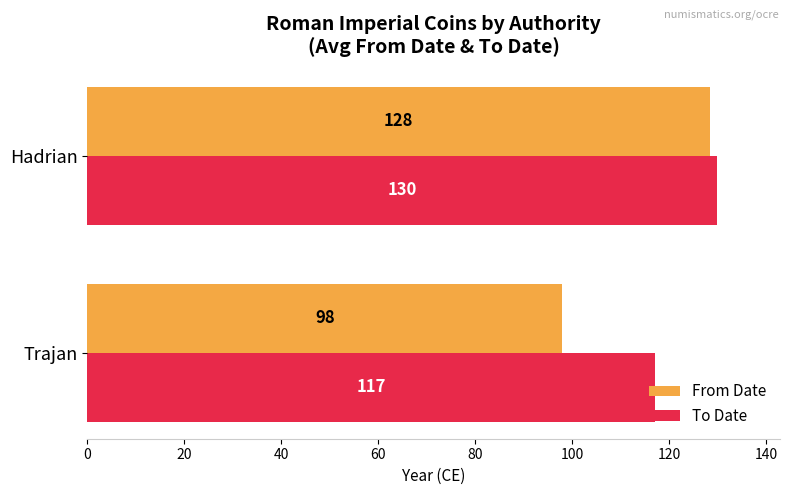

What is the greatest value displayed?

129.9